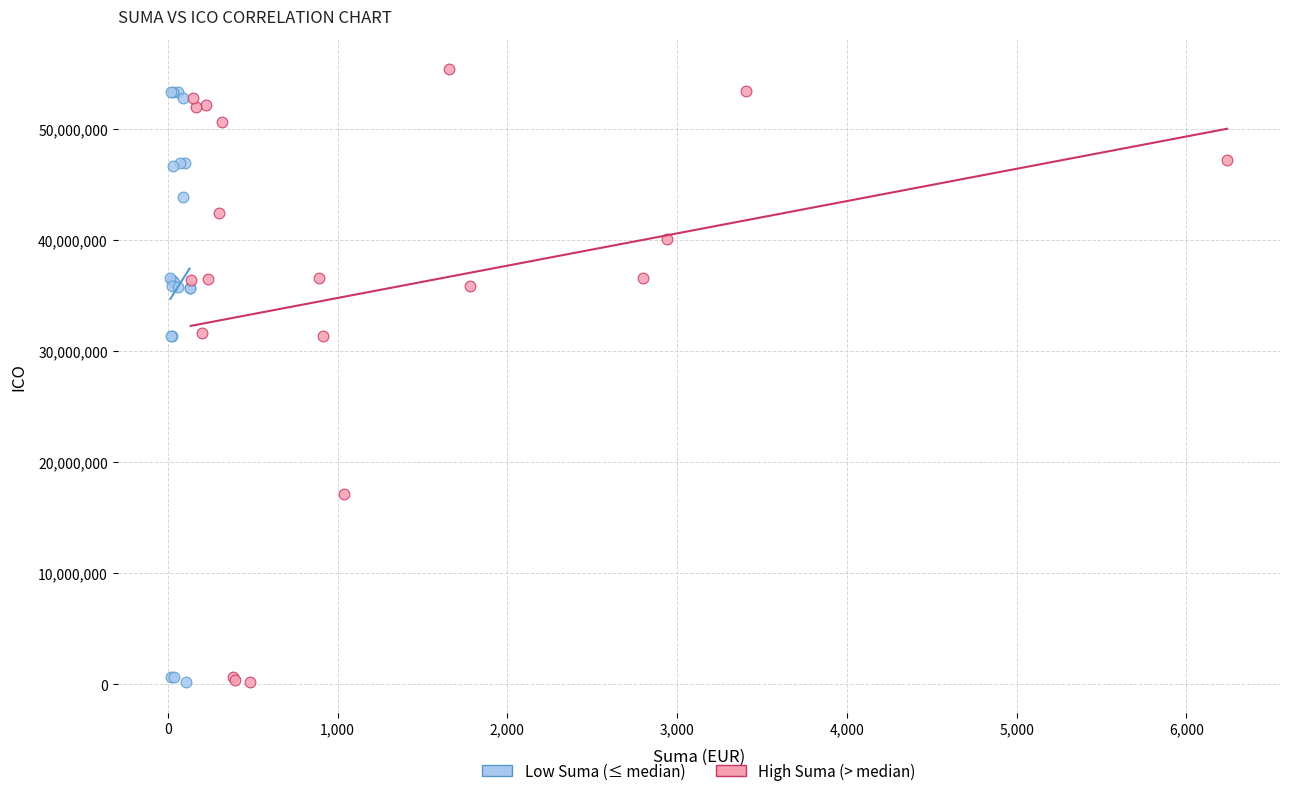

What are all the series names shown in the legend?

Low Suma (≤ median), High Suma (> median)